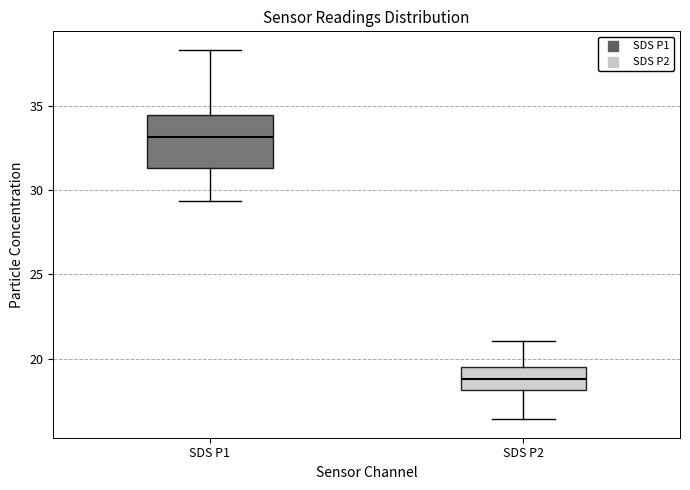

Where does the median line of the box for SDS P2 sit on the y-axis? The values are not printed on the chart, so give them approximately, as read against the axis.

19.0